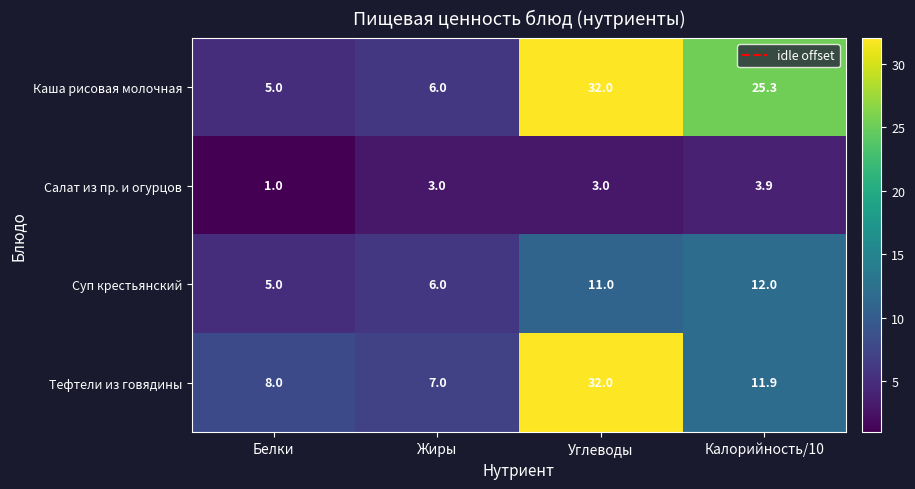

Rank the series by their average value, from highest to lowest.

Каша рисовая молочная, Тефтели из говядины, Суп крестьянский, Салат из пр. и огурцов